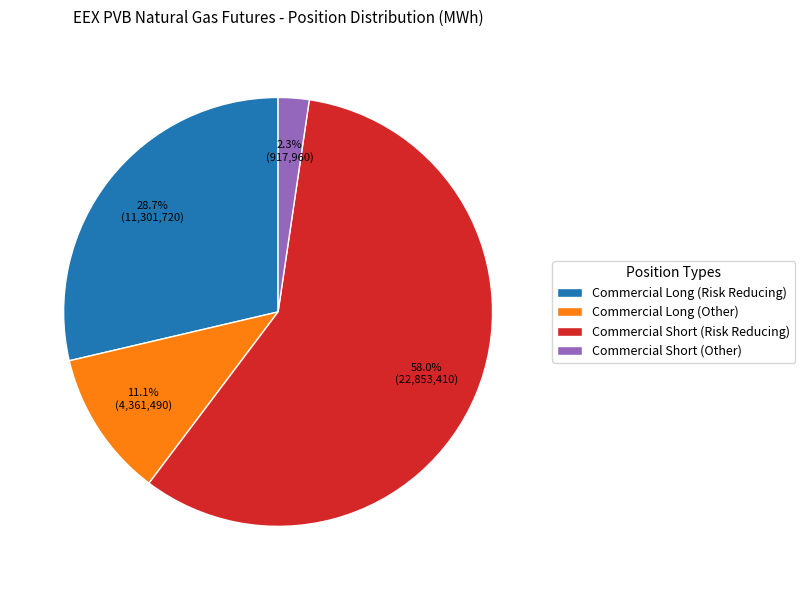

Which category accounts for the majority?

Commercial Short (Risk Reducing)